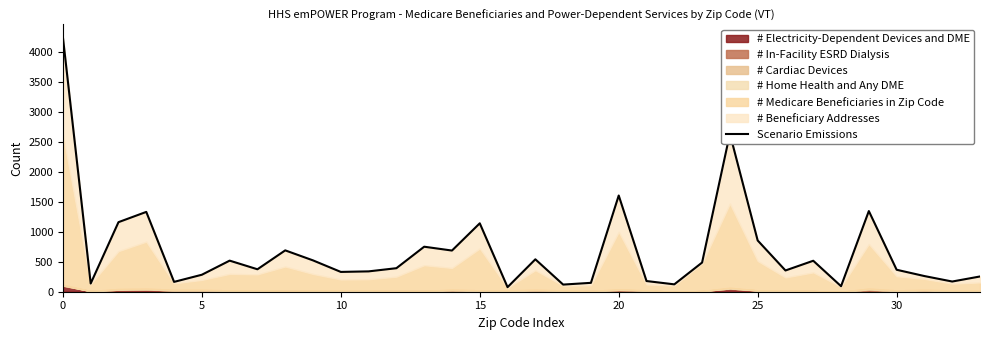

True or false: the data shows 254 at 33.

True